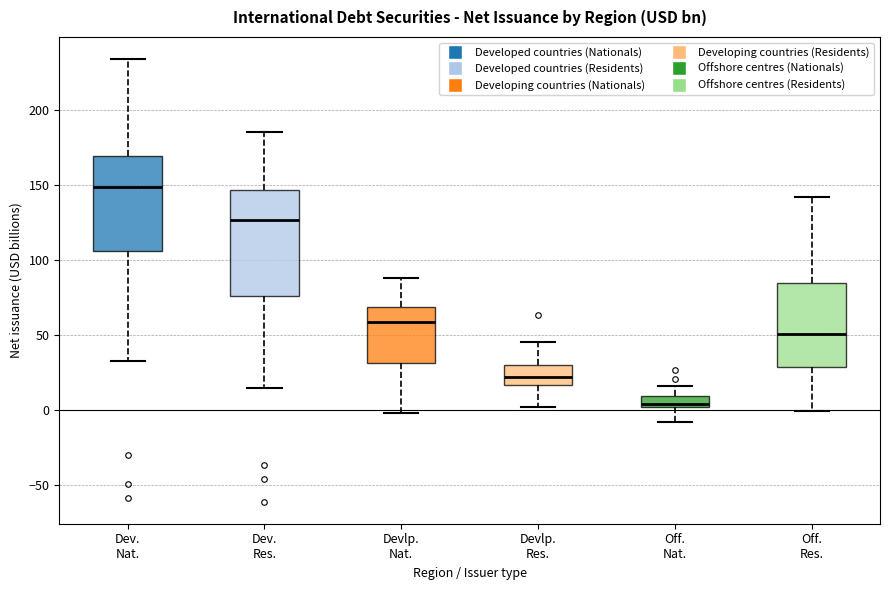

Where does the upper whisker of the box for Devlp. Res. end on the y-axis? The values are not printed on the chart, so give them approximately, as read against the axis.

45